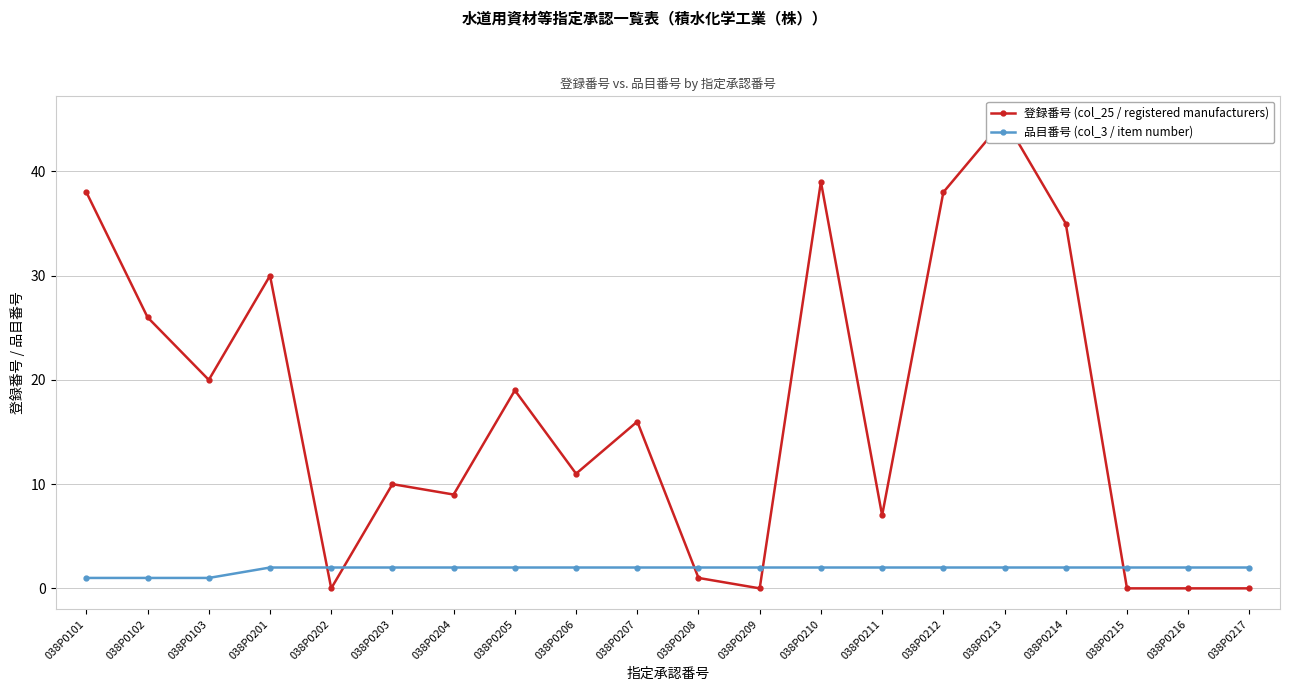

Reading left to right, extract all data points from this chart.

登録番号 (col_25 / registered manufacturers): 038P0101=38	038P0102=26	038P0103=20	038P0201=30	038P0202=0	038P0203=10	038P0204=9	038P0205=19	038P0206=11	038P0207=16	038P0208=1	038P0209=0	038P0210=39	038P0211=7	038P0212=38	038P0213=45	038P0214=35	038P0215=0	038P0216=0	038P0217=0
品目番号 (col_3 / item number): 038P0101=1	038P0102=1	038P0103=1	038P0201=2	038P0202=2	038P0203=2	038P0204=2	038P0205=2	038P0206=2	038P0207=2	038P0208=2	038P0209=2	038P0210=2	038P0211=2	038P0212=2	038P0213=2	038P0214=2	038P0215=2	038P0216=2	038P0217=2